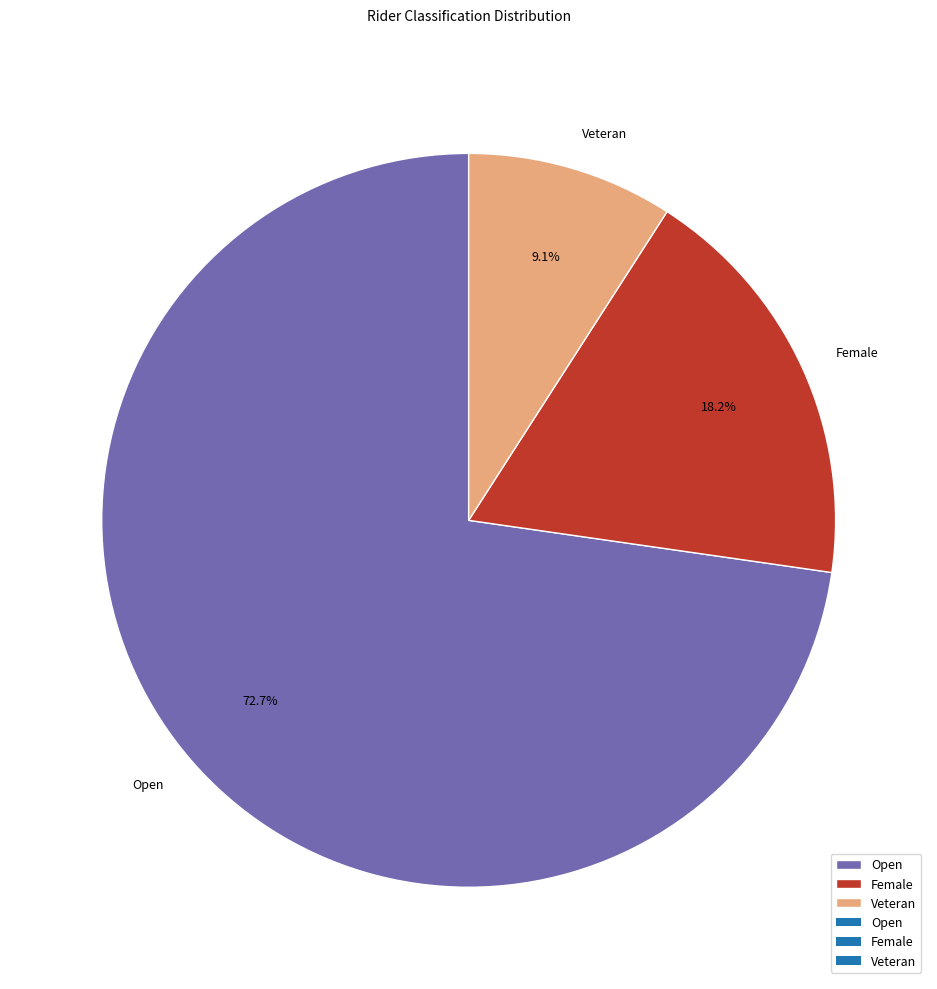

Rank the categories by value from lowest to highest.

Veteran, Female, Open